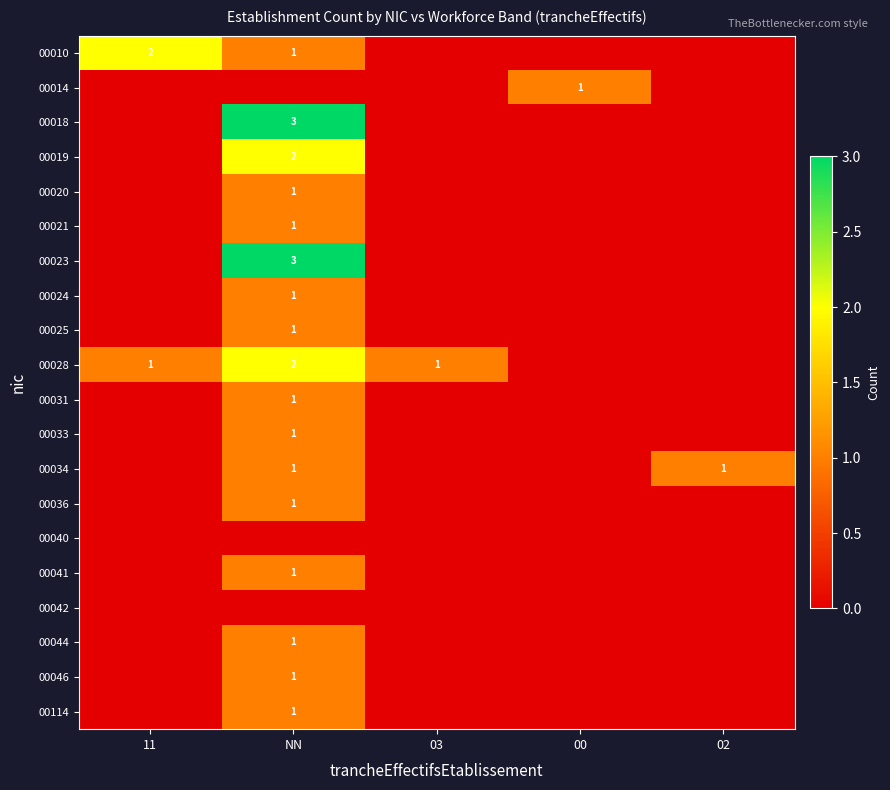

The 00020 series shows 1 at NN. True or false?

True